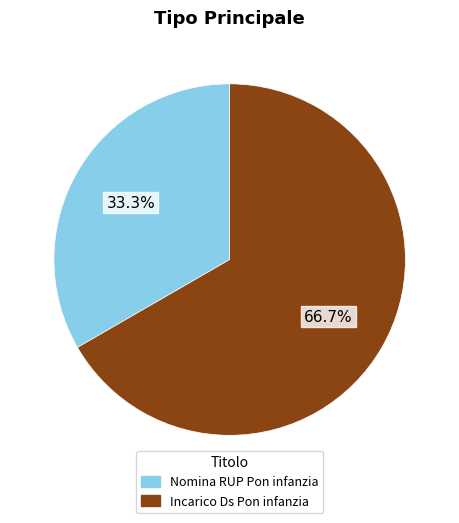

Which slice is the smallest?

Nomina RUP Pon infanzia